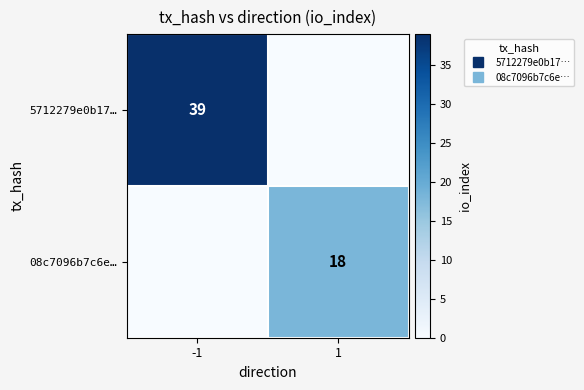

What is the spread (max minus min) of values at -1?

39